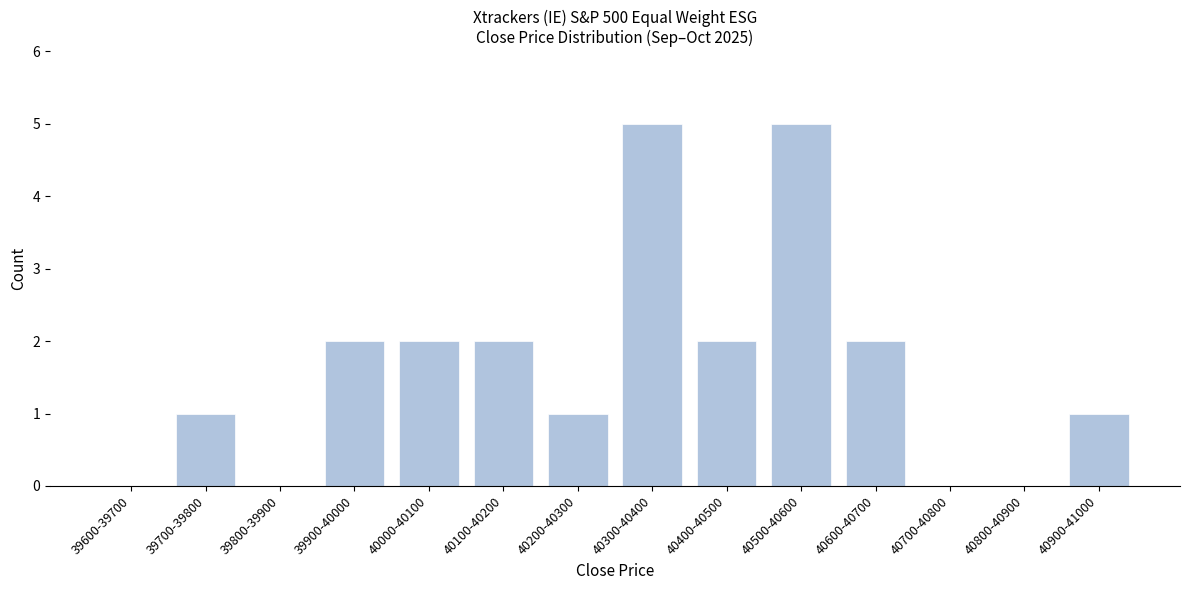

Reading left to right, what are all the values shown in this chart?

39600-39700=0	39700-39800=1	39800-39900=0	39900-40000=2	40000-40100=2	40100-40200=2	40200-40300=1	40300-40400=5	40400-40500=2	40500-40600=5	40600-40700=2	40700-40800=0	40800-40900=0	40900-41000=1